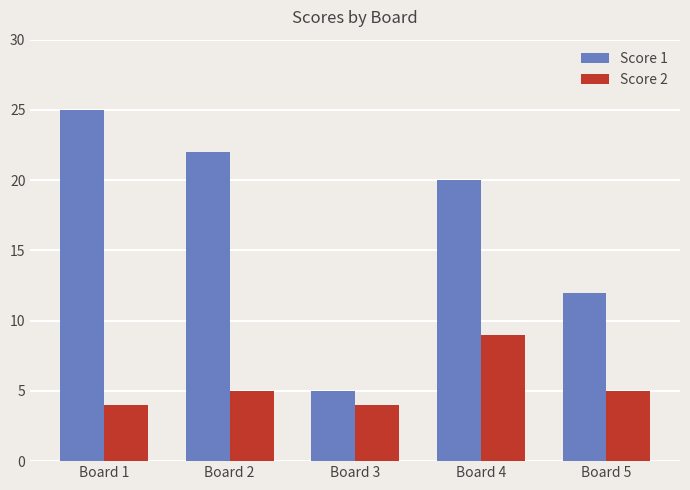

Is the value of Score 1 at Board 5 greater than the value of Score 2 at Board 5?

Yes